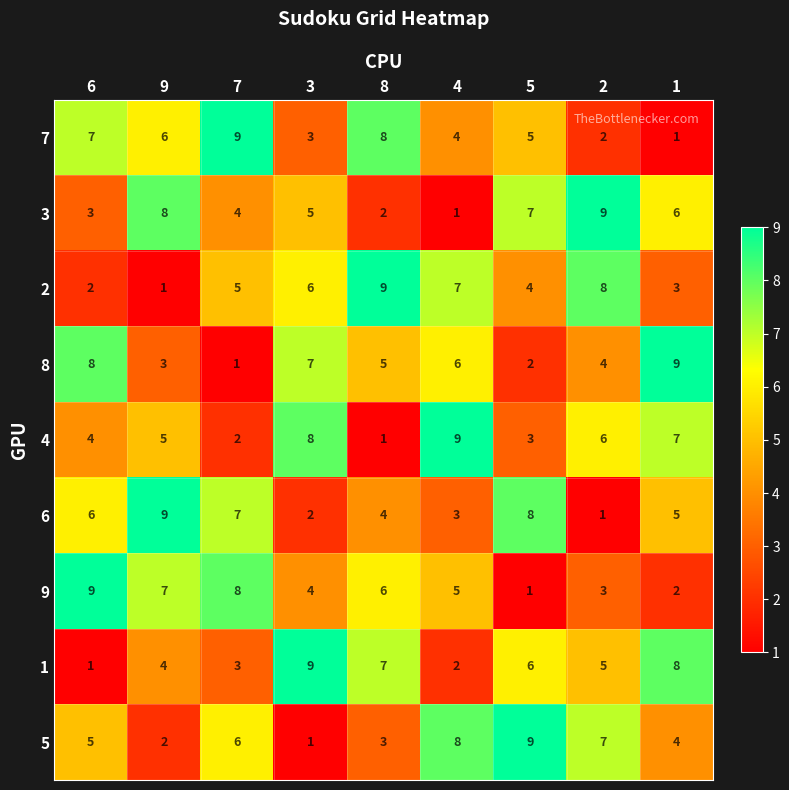

At how many categories does at least one series exceed 6?

9